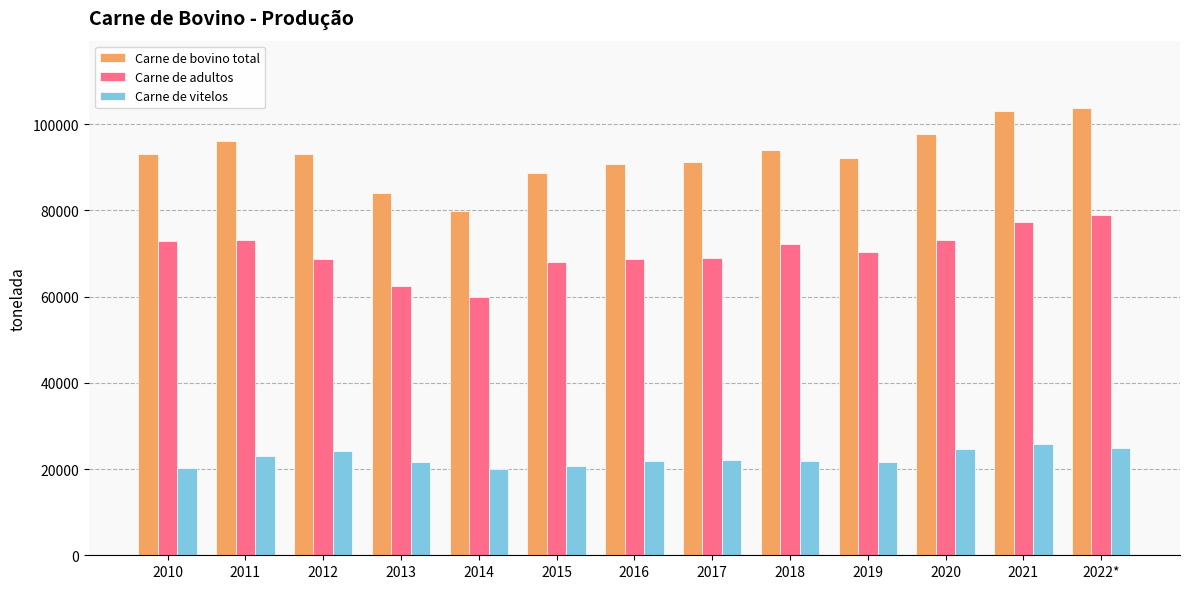

Is it true that Carne de adultos equals 30783.4 at 2014?

False